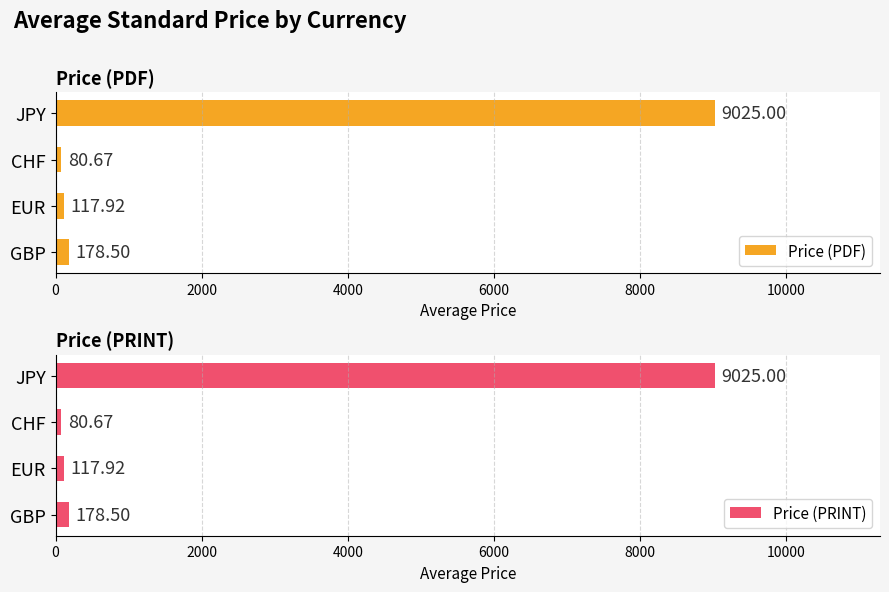

At how many categories does at least one series exceed 3679?

1